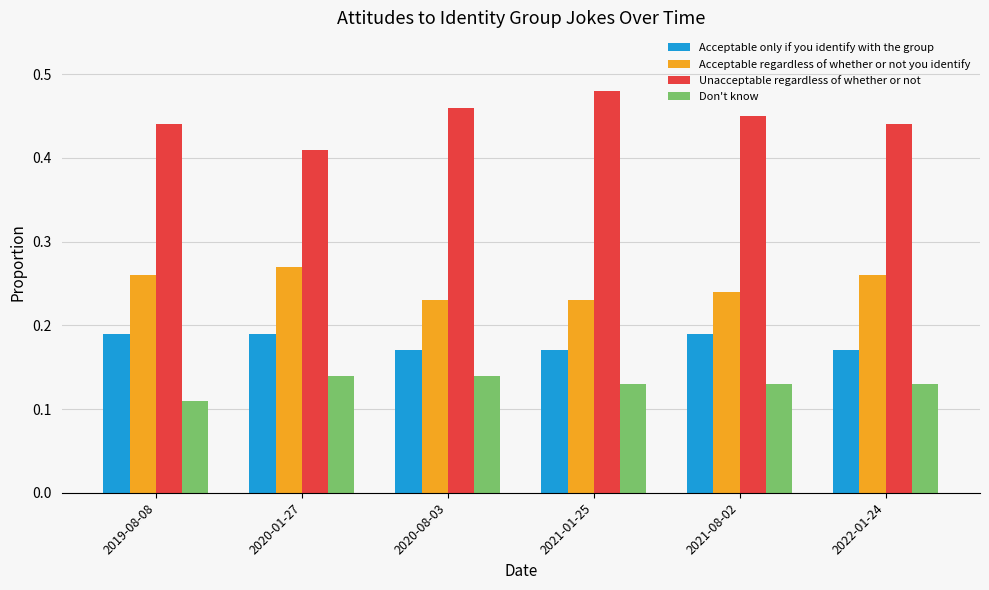

Are the bars grouped side by side (vs. stacked)?

Yes